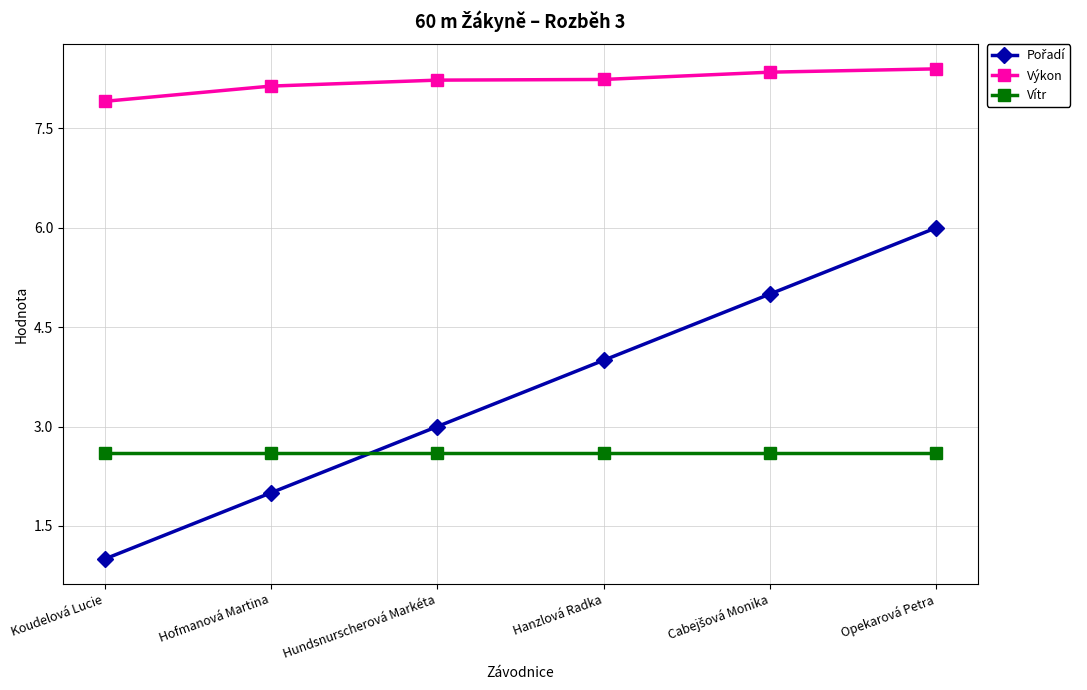

At which category is the sum across all series the highest?

Opekarová Petra